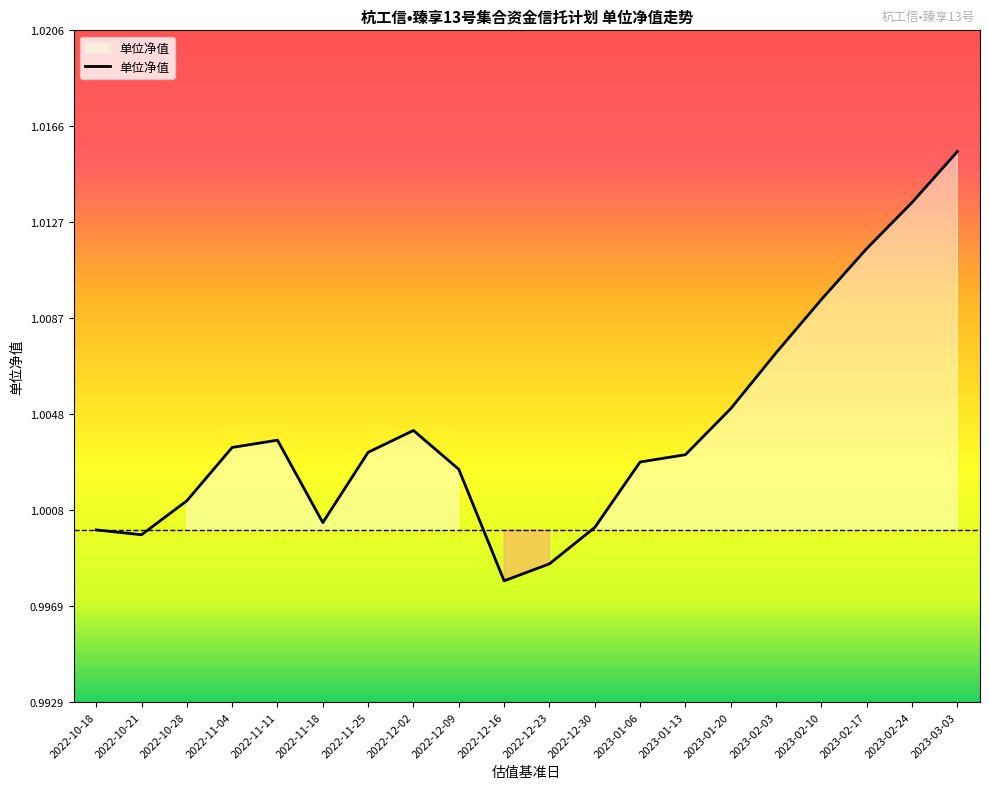

The chart shows a value of 1.0 at 2022-10-18. True or false?

True